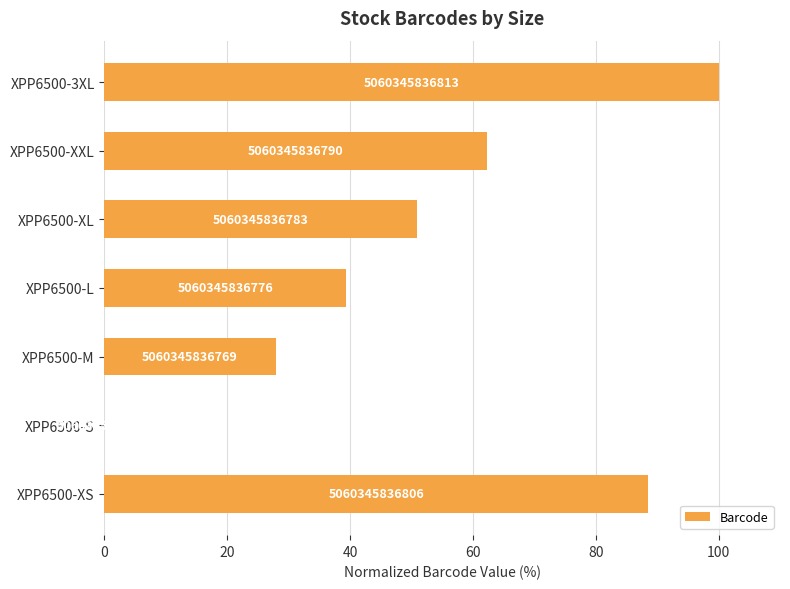

Does the chart contain stacked bars?

No